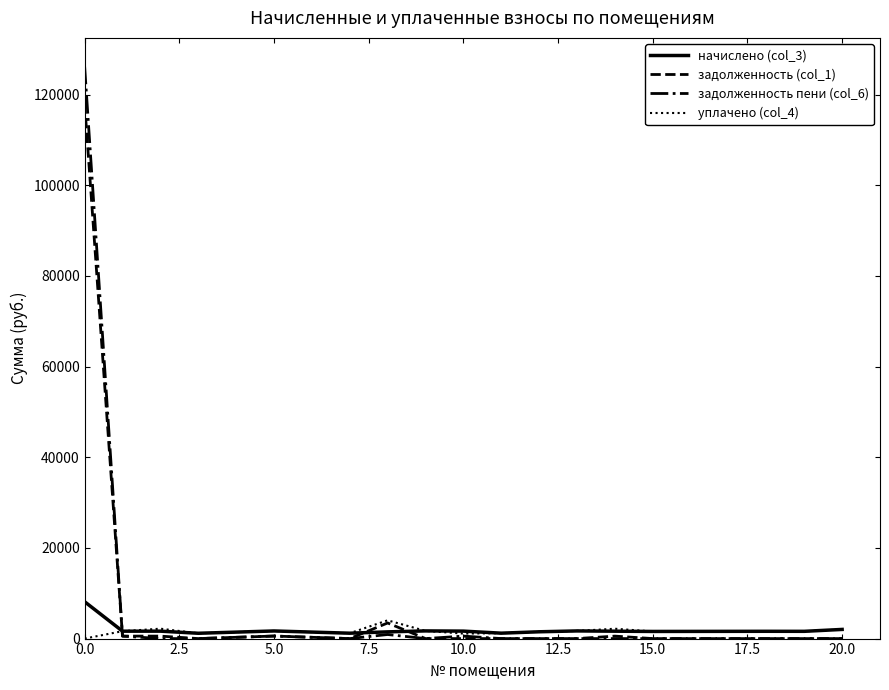

What is the greatest value displayed?

126218.4